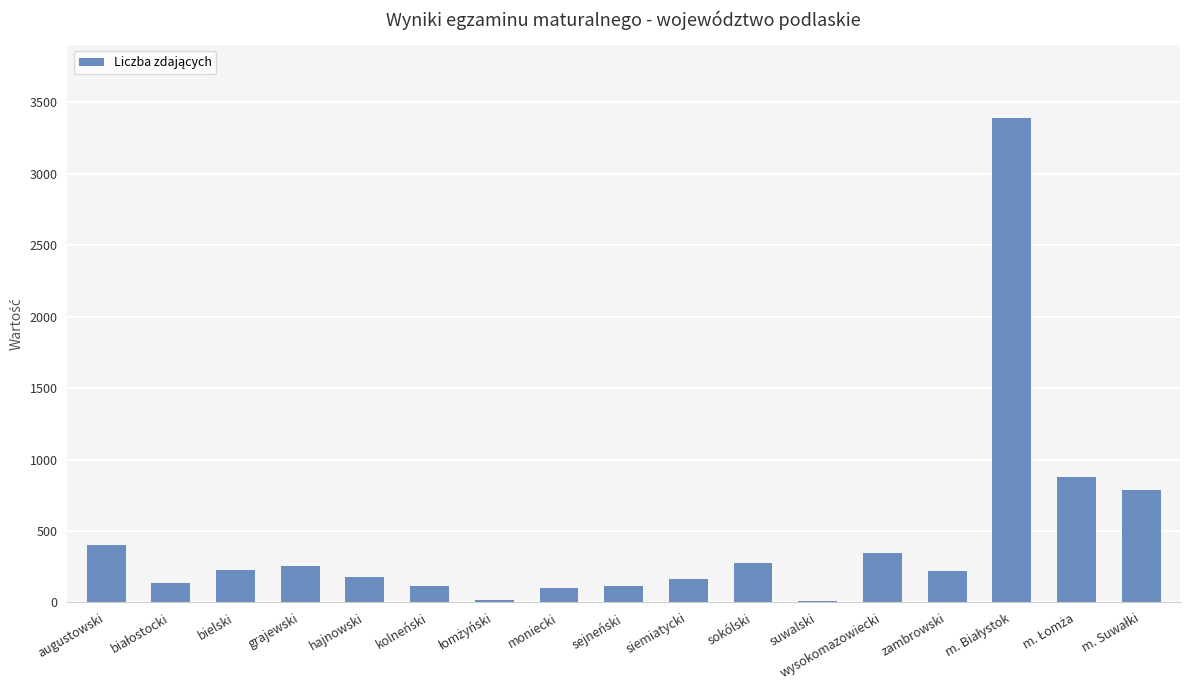

True or false: the data shows 274 at sokólski.

True